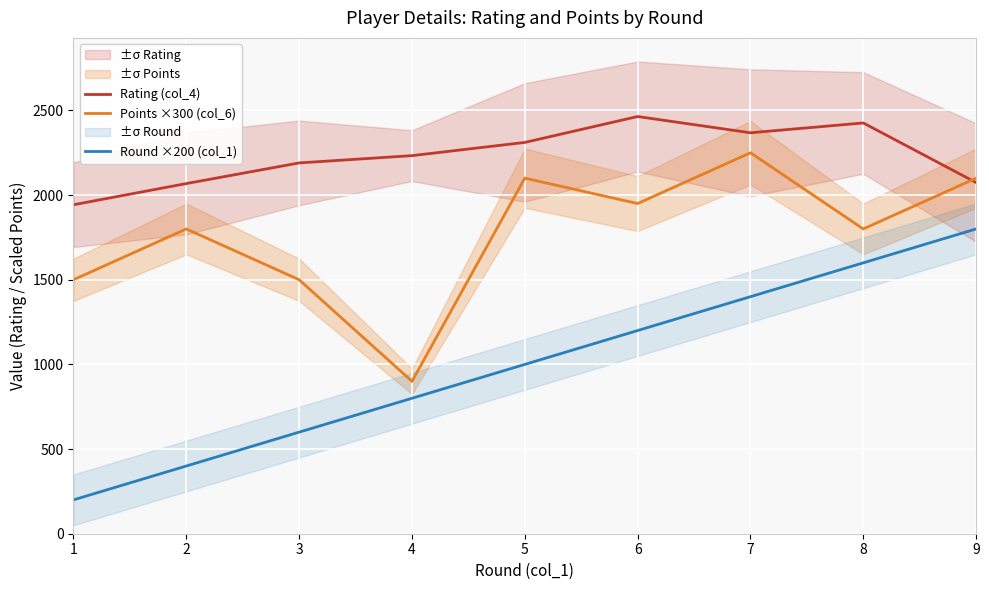

True or false: Rating (col_4) and Round ×200 (col_1) intersect in this chart.

False